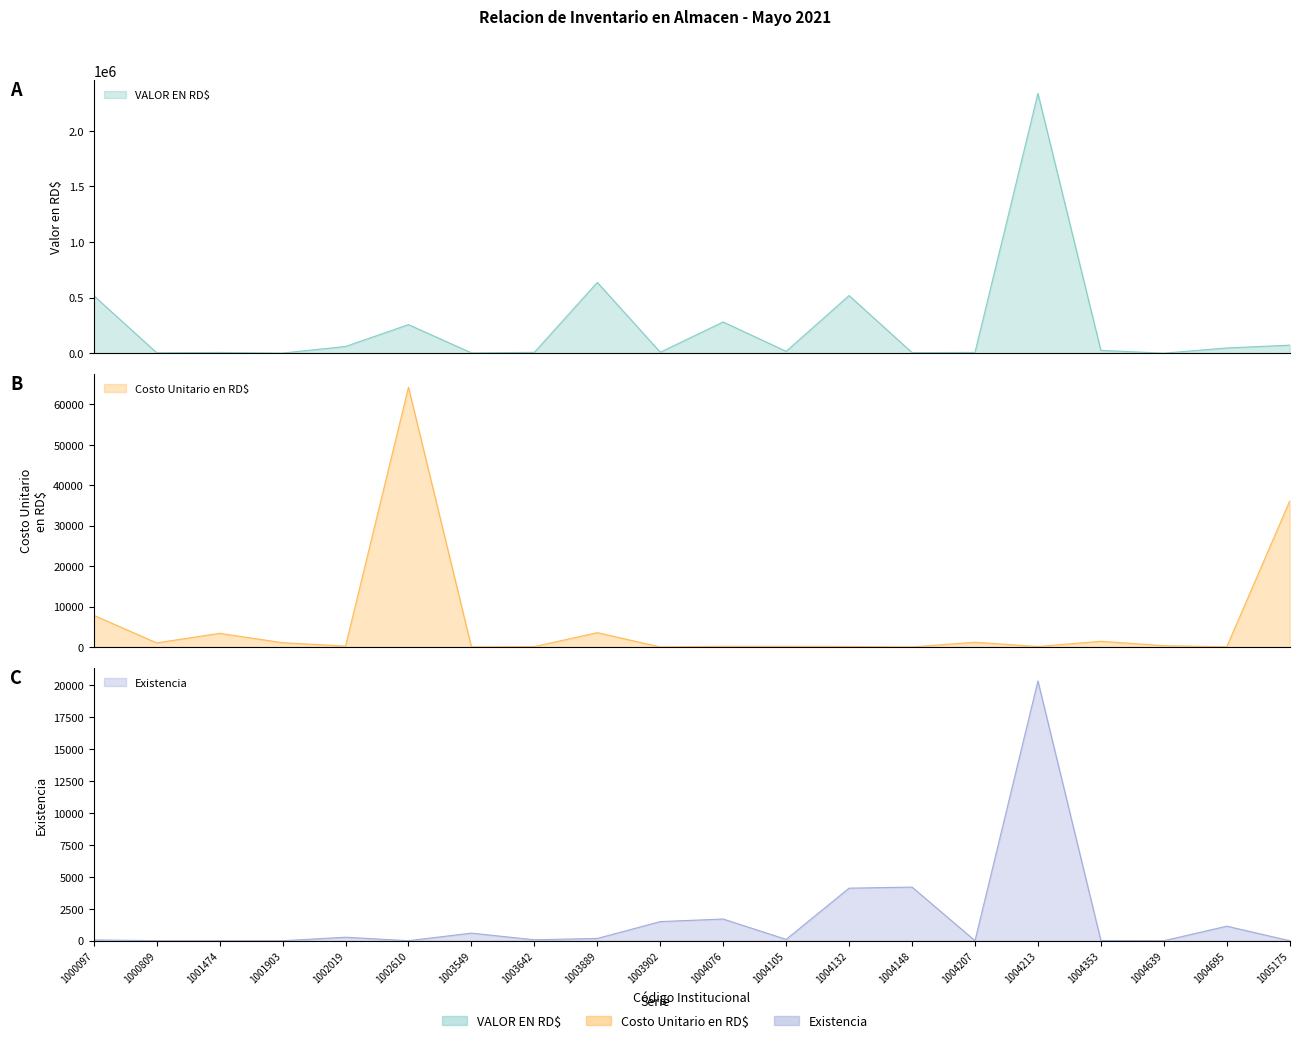

How many data points does each series have?

20